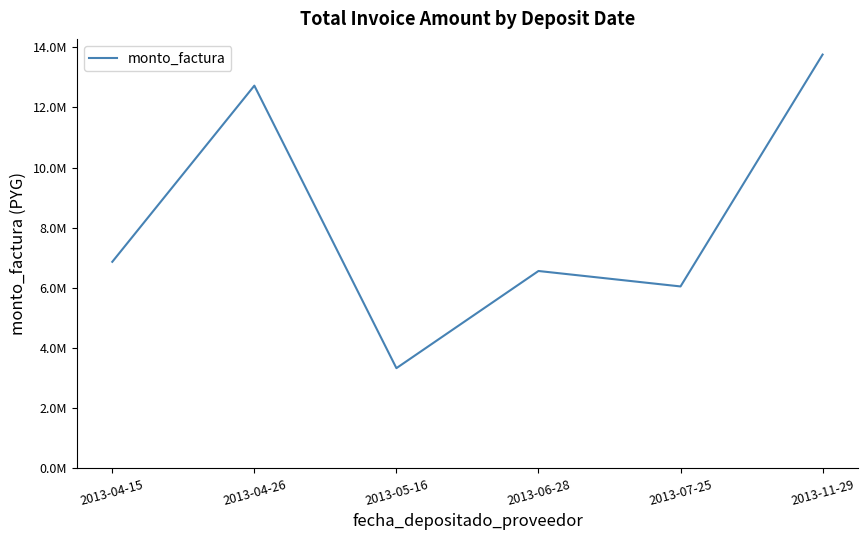

What is the difference between the second highest and second lowest values?

6676000